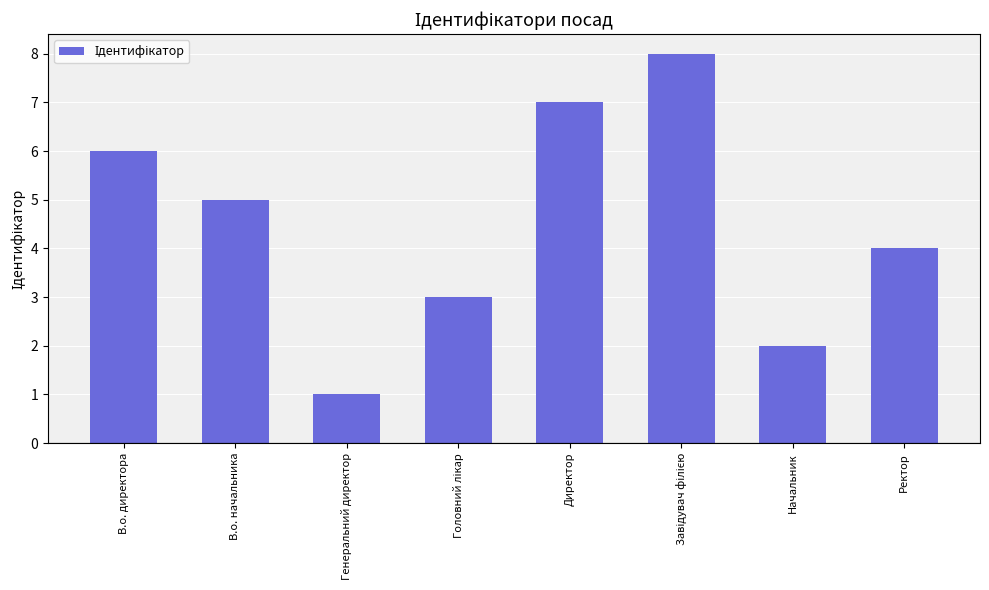

Reading left to right, extract all data points from this chart.

6	5	1	3	7	8	2	4